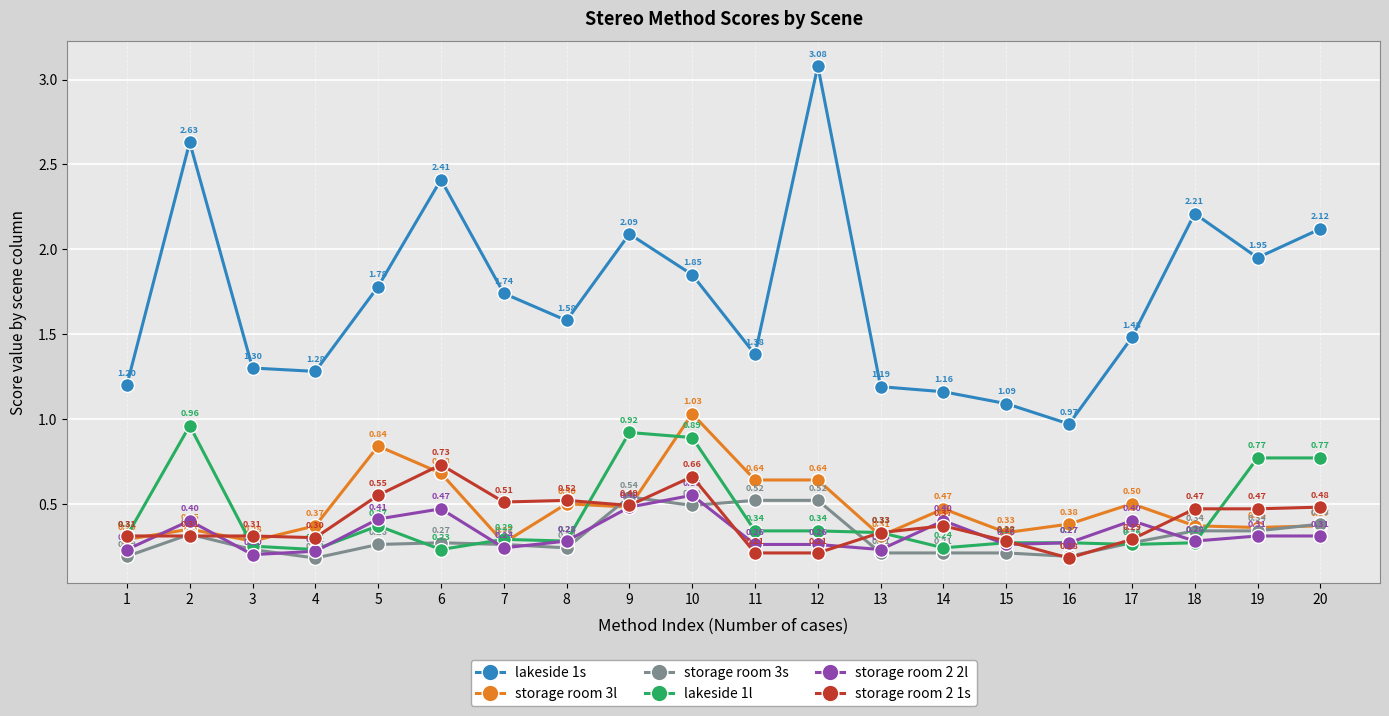

What is the sum of all storage room 3s values?

6.2